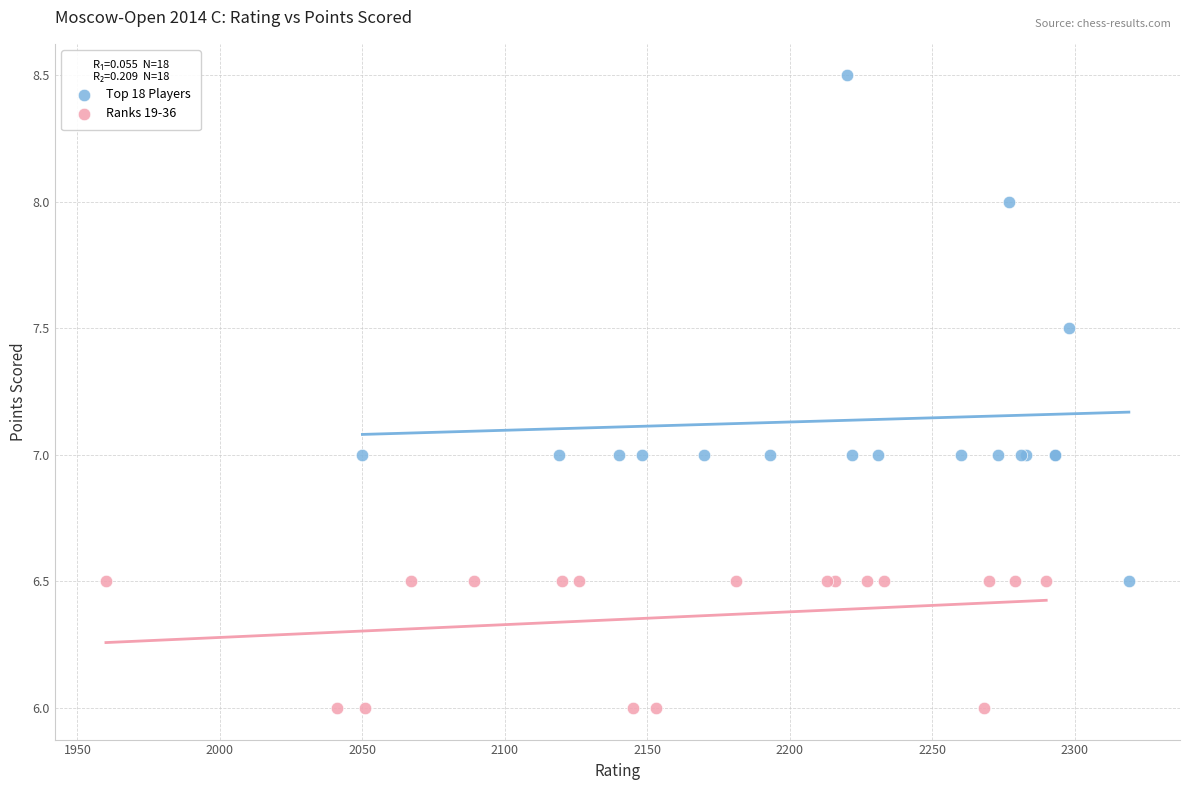

What are all the series names shown in the legend?

Top 18 Players, Ranks 19-36